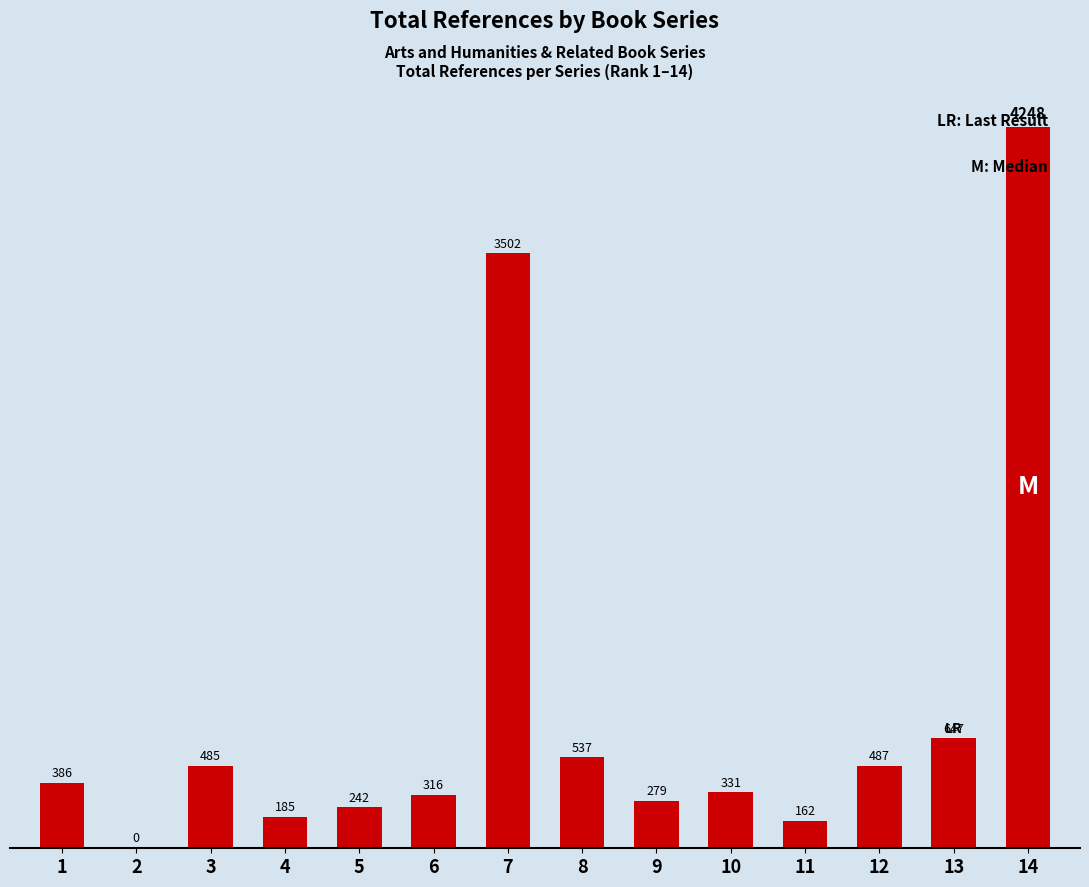

Which category has the highest value across all series?

14